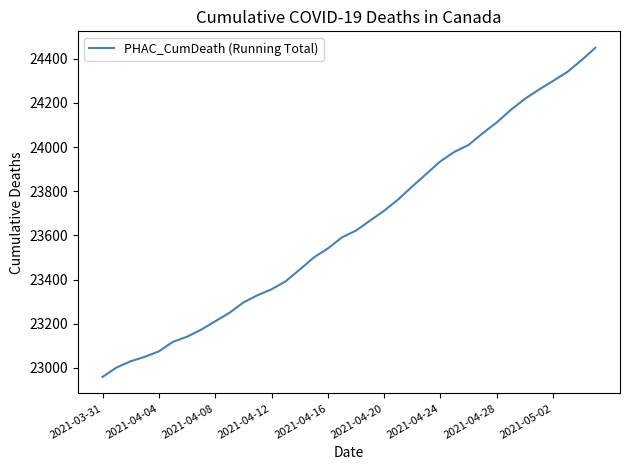

Does the chart have visible grid lines?

No